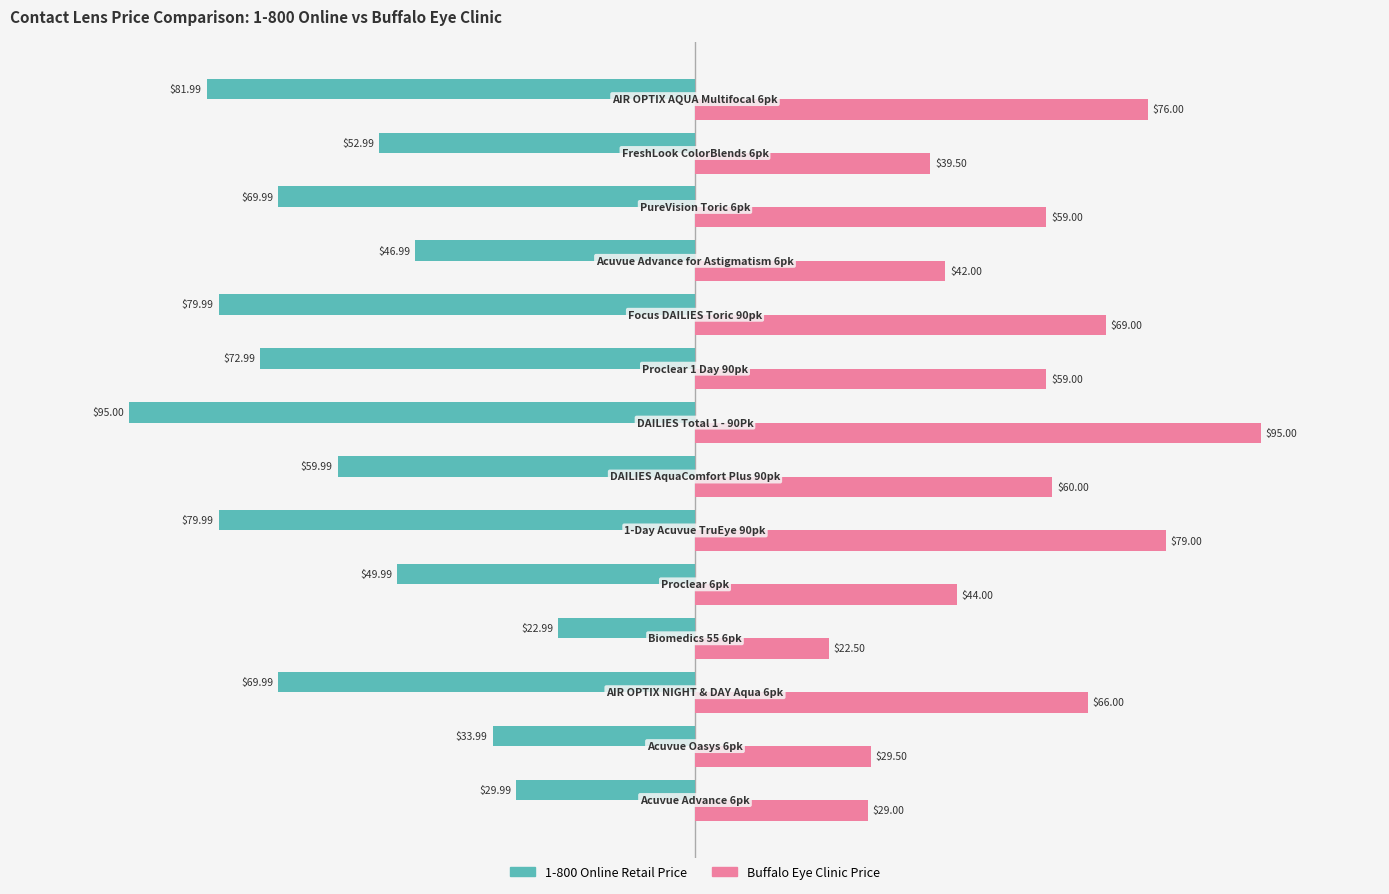

Which series has the largest range (max minus min)?

Buffalo Eye Clinic Price